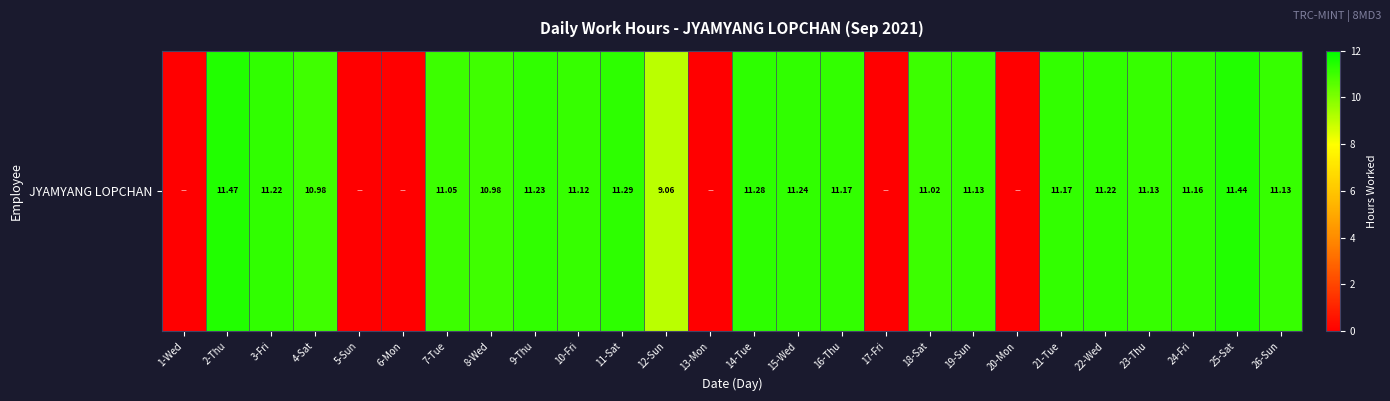

Is it true that the value at 6-Mon is 0.0?

True